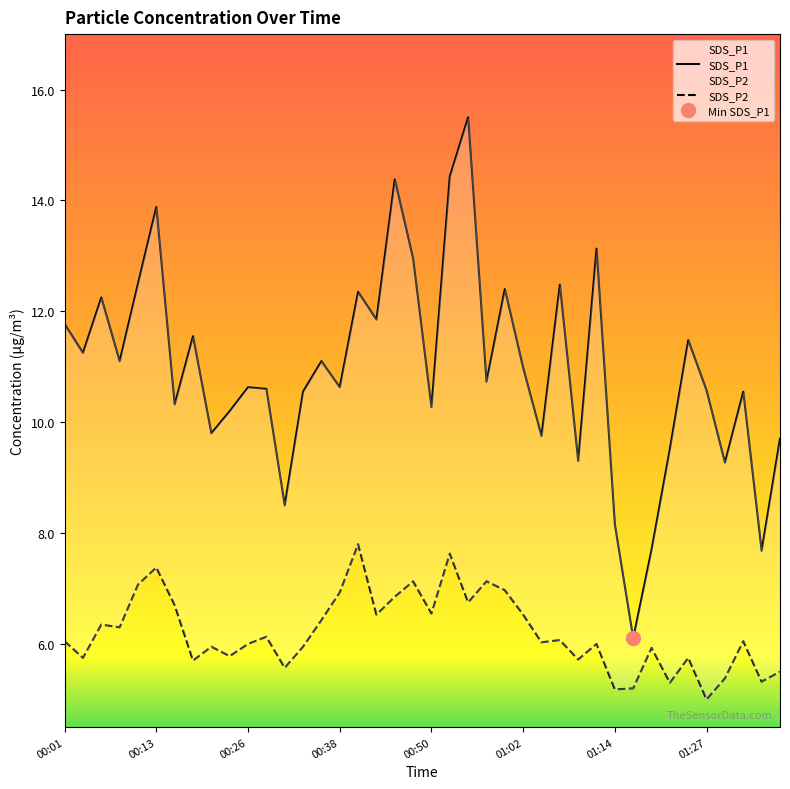

What is the approximate value of SDS_P1 at 01:17?

6.1